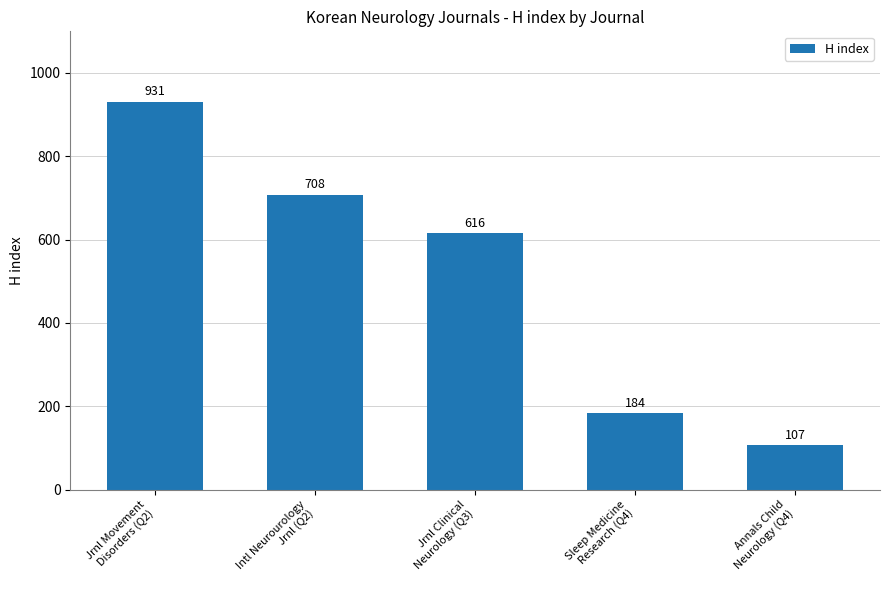

Rank the categories by value from lowest to highest.

Annals Child
Neurology (Q4), Sleep Medicine
Research (Q4), Jrnl Clinical
Neurology (Q3), Intl Neurourology
Jrnl (Q2), Jrnl Movement
Disorders (Q2)